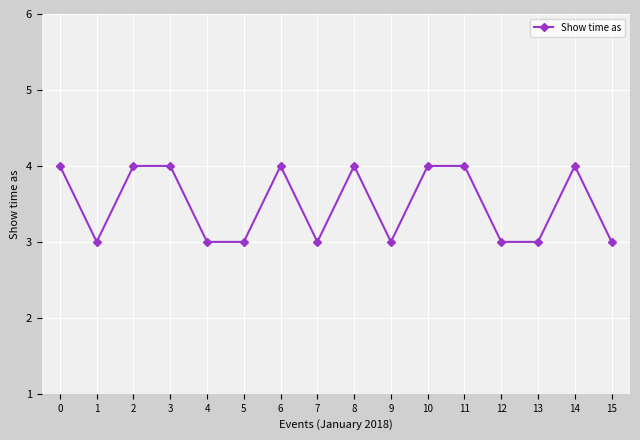

How many series are shown in this chart?

1